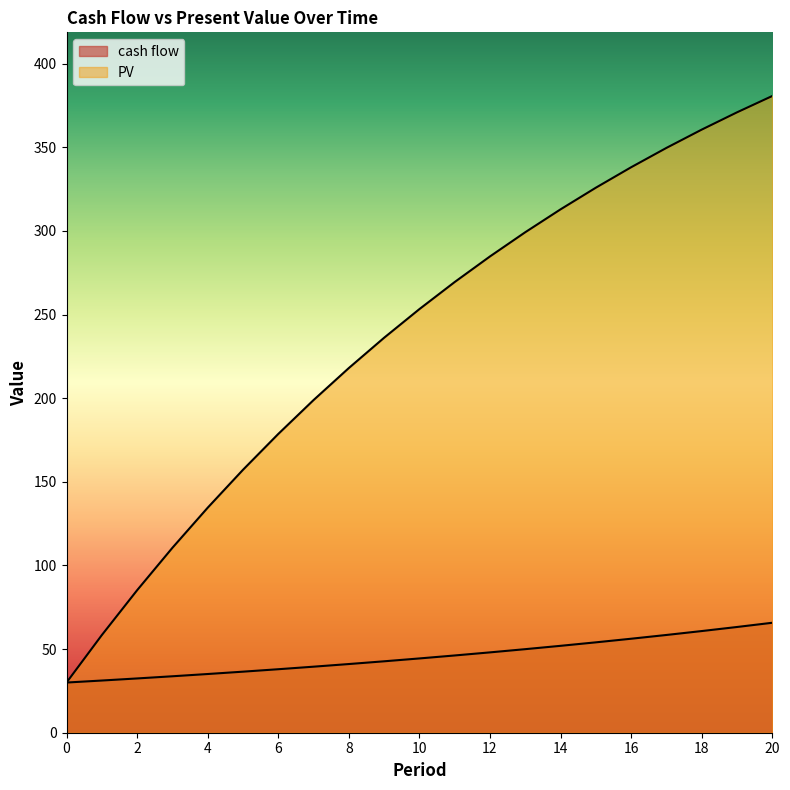

What is the sum of the cash flow values at 4 and 15?

89.1